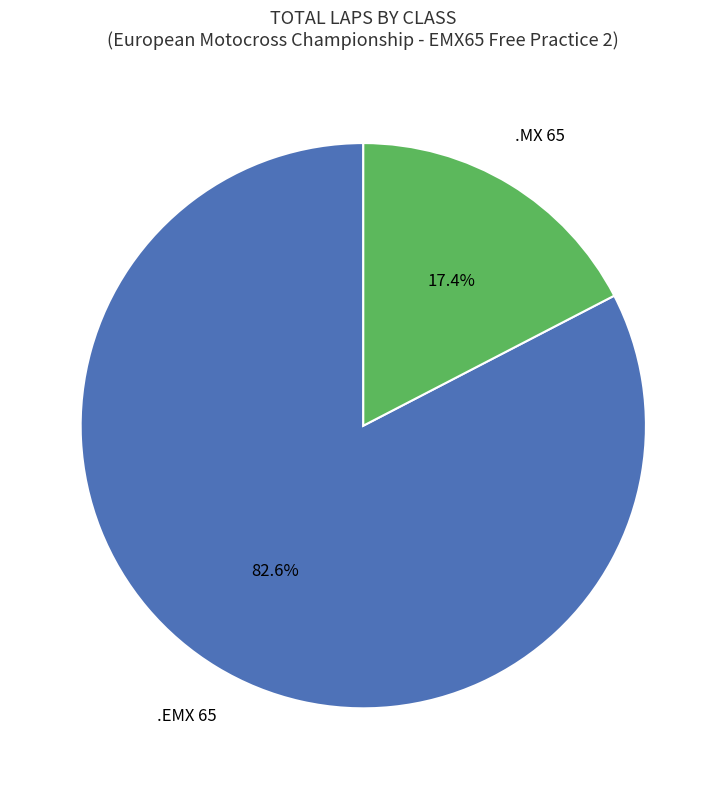

Is there a majority slice in this chart?

Yes